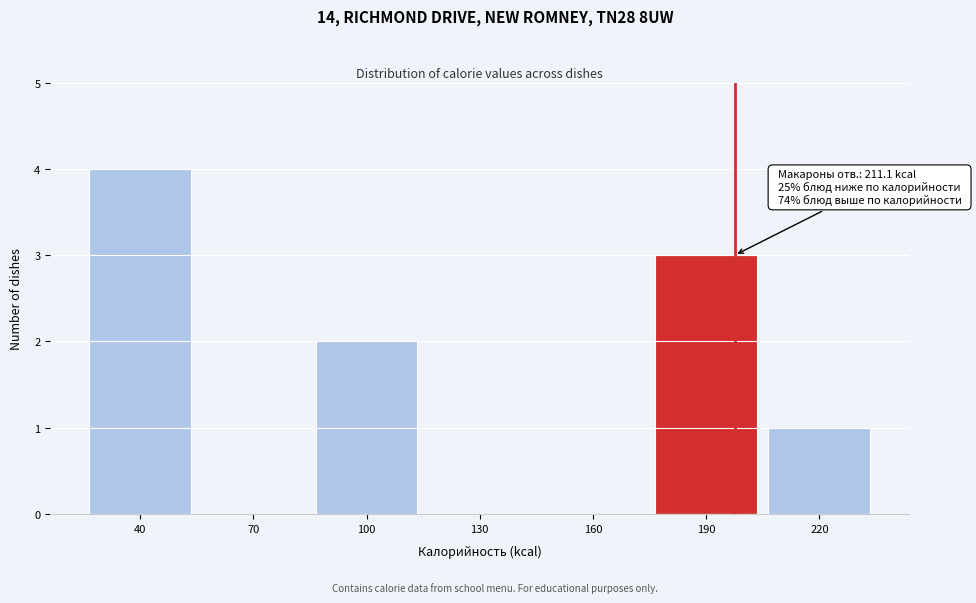

Reading right to left, transcribe all the data shown in this chart.

220=1	190=3	160=0	130=0	100=2	70=0	40=4